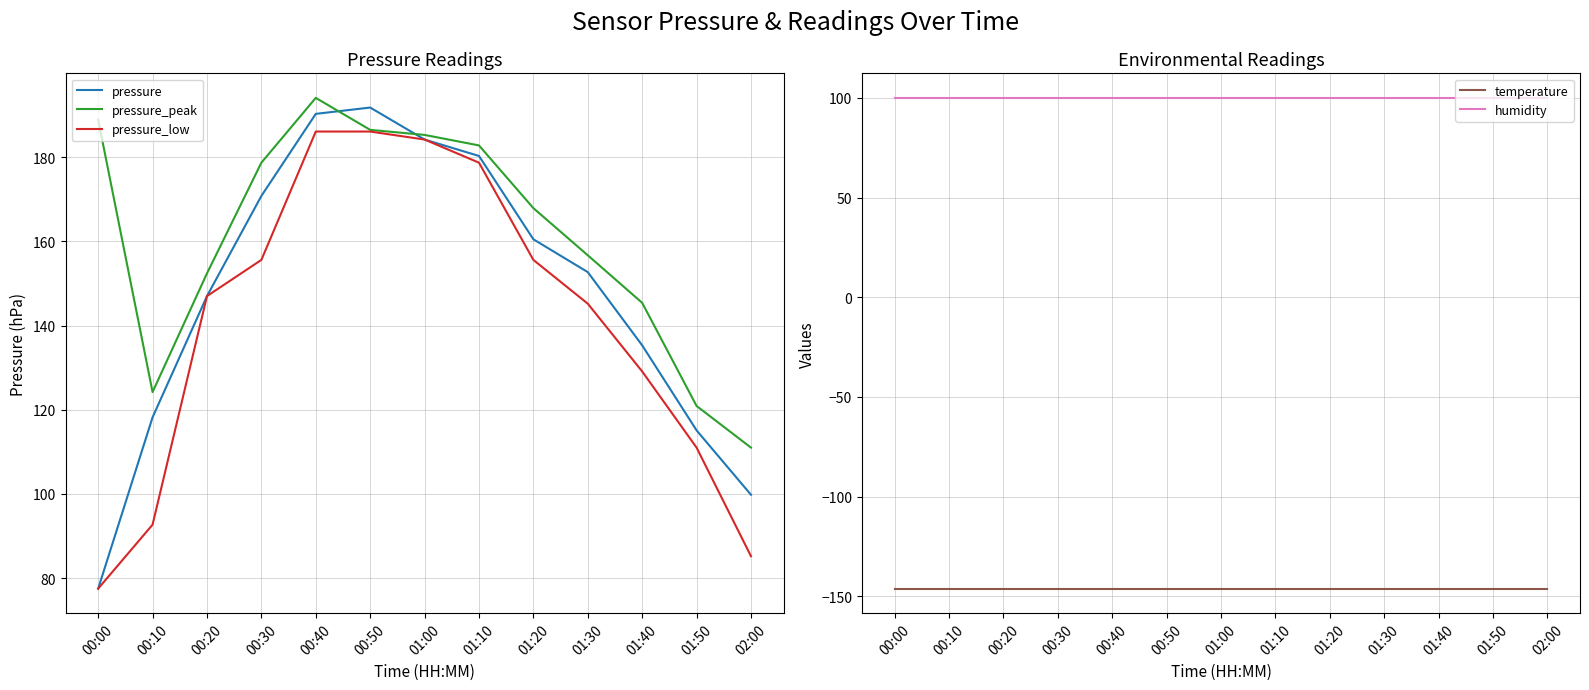

How many values in the pressure series exceed 152?

7